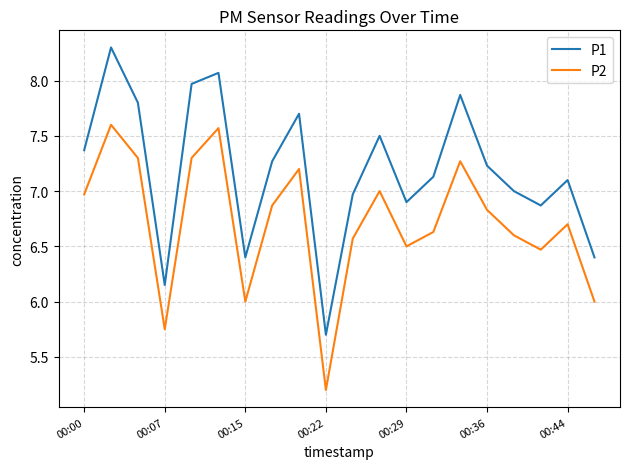

What is the highest value of the P1 series?

8.3